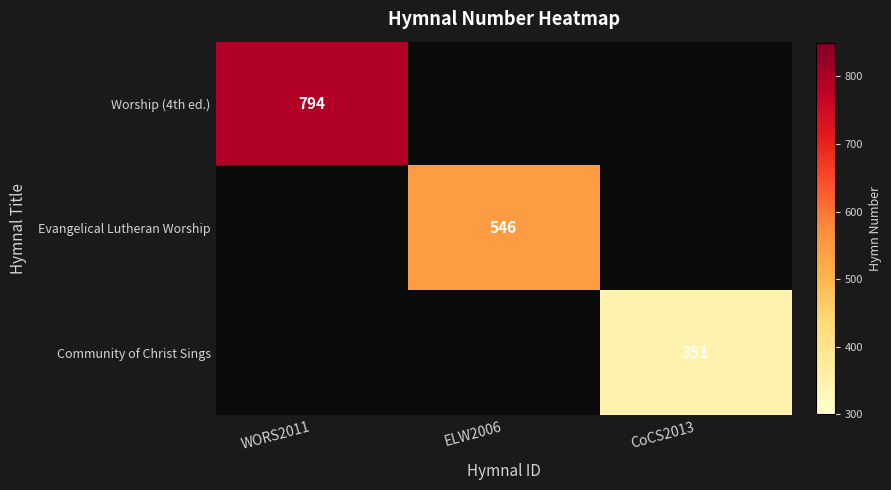

Which label corresponds to the largest value in the chart?

WORS2011